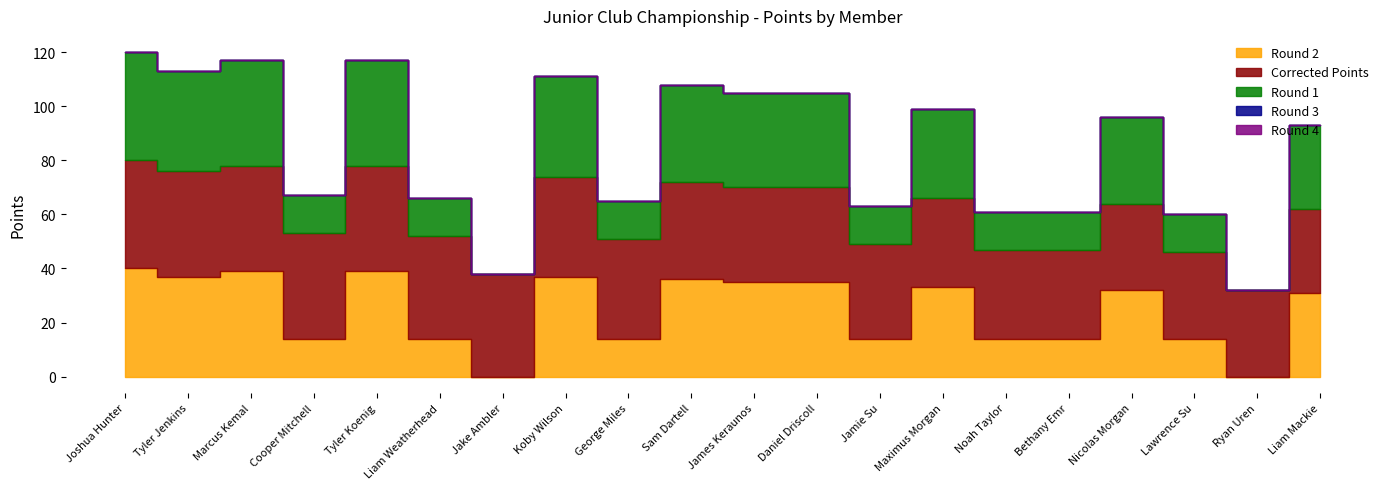

What is the spread (max minus min) of values at Sam Dartell?

36